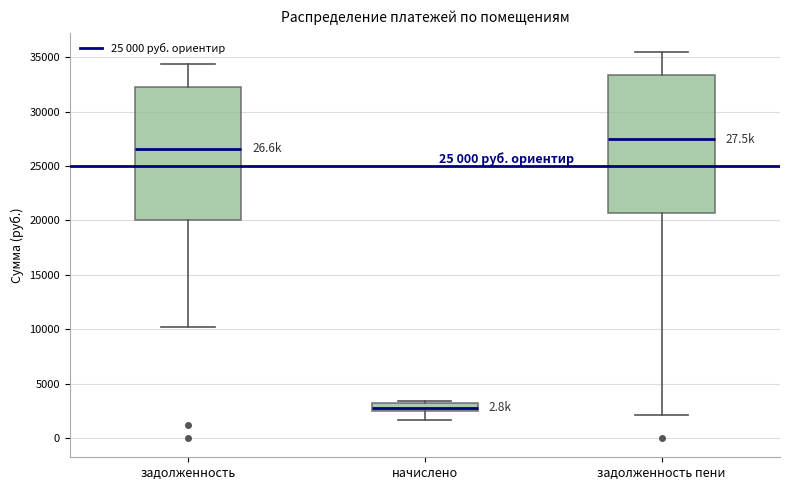

Which box's median line is the highest?

задолженность пени